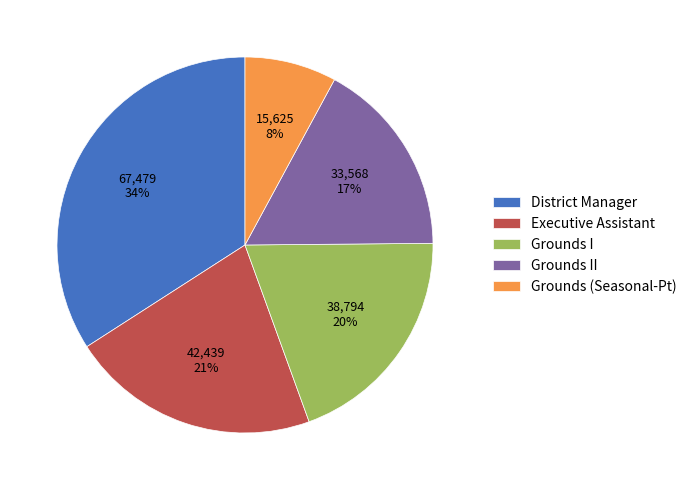

Combined, do Executive Assistant and Grounds I account for over 50%?

No